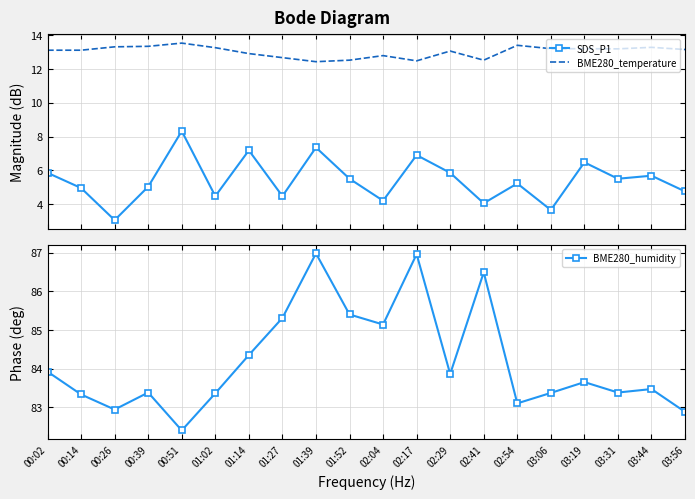

How many values in the BME280_temperature series exceed 13?

13